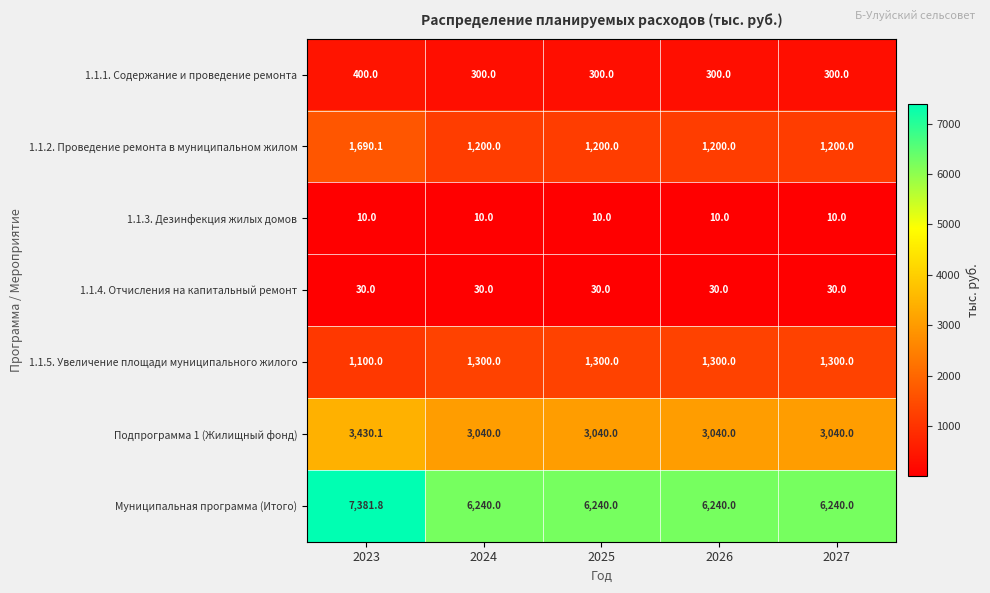

Is it true that Муниципальная программа (Итого) equals 6240.0 at 2024?

True